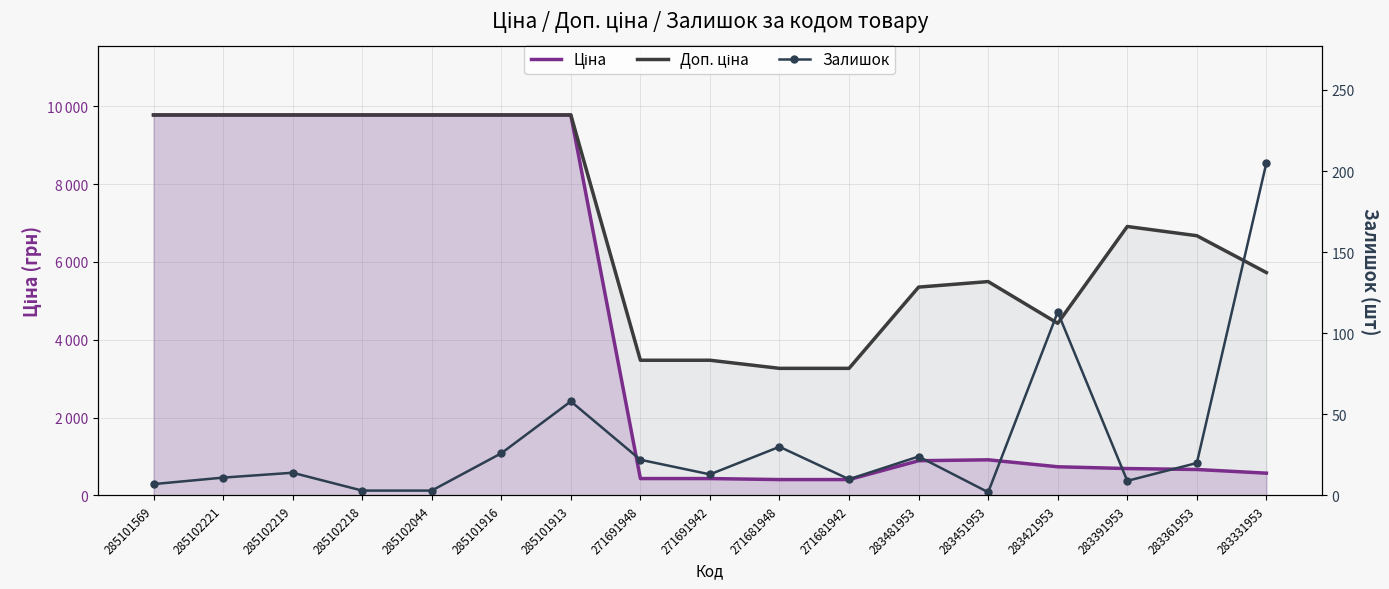

Reading left to right, extract all data points from this chart.

Ціна: 9775.5	9775.5	9775.5	9775.5	9775.5	9775.5	9775.5	434.3	434.3	408.2	408.2	892.2	915.8	737.2	691.0	667.4	572.7
Доп. ціна: 9775.5	9775.5	9775.5	9775.5	9775.5	9775.5	9775.5	3474.1	3474.1	3265.8	3265.8	5353.1	5495.0	4423.0	6910.3	6673.6	5727.0
Залишок: 7.0	11.0	14.0	3.0	3.0	26.0	58.0	22.0	13.0	30.0	10.0	24.0	2.0	113.0	9.0	20.0	205.0